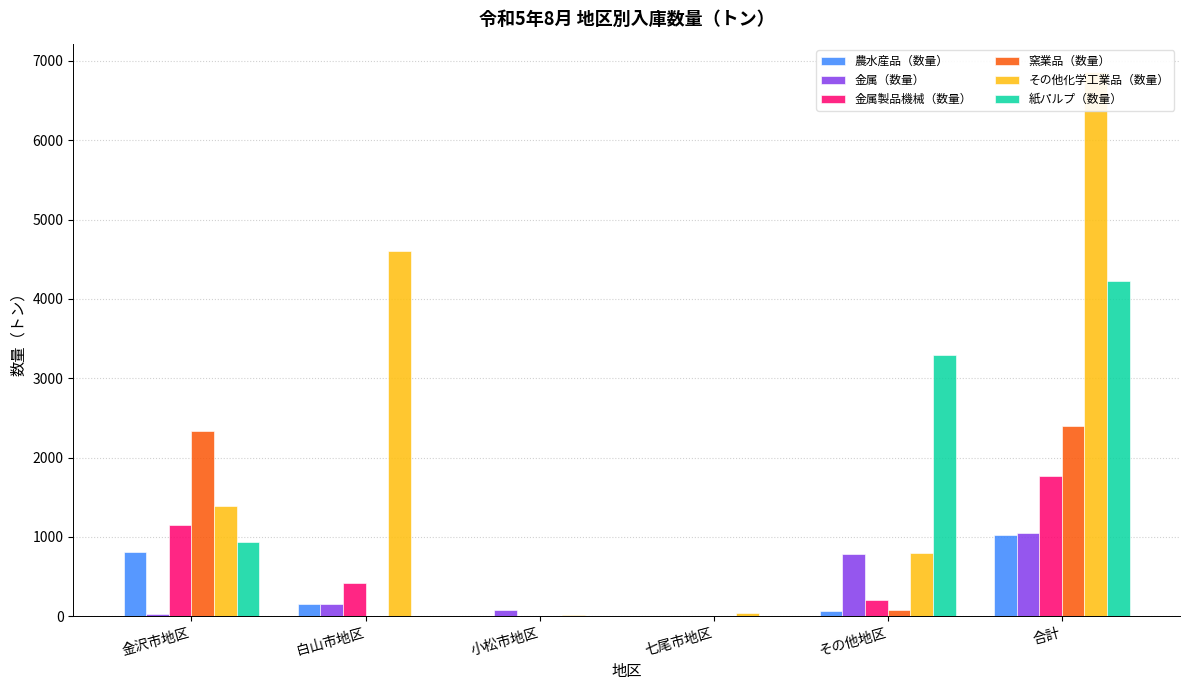

How many groups of bars are there?

6